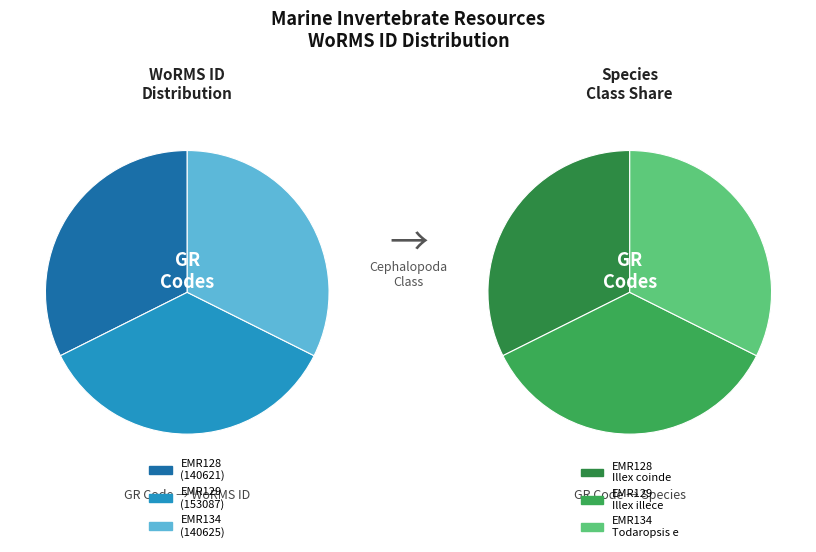

What is the change in value from EMR128 to EMR129?

+12466